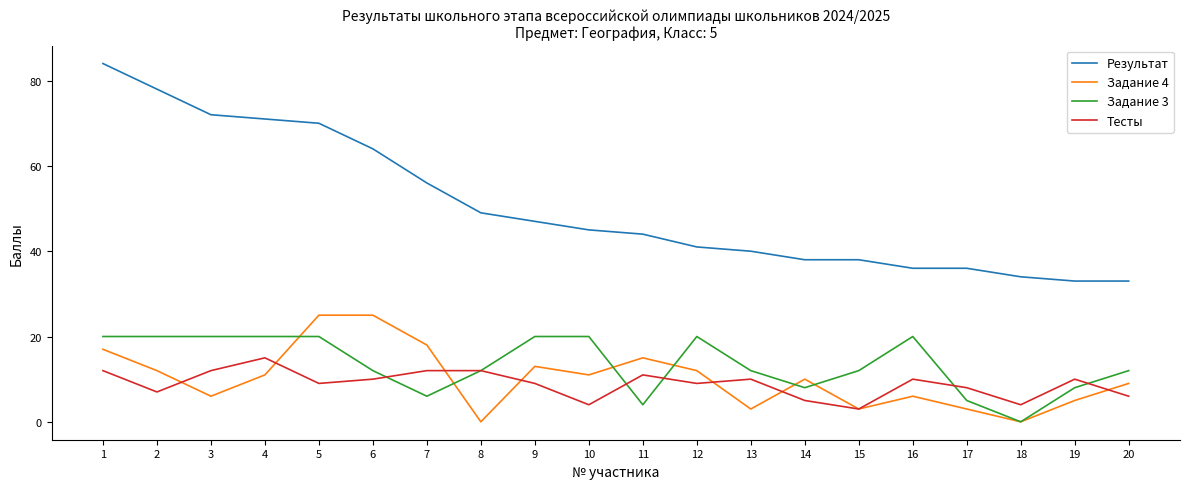

What is the sum of the Задание 3 values at 20 and 12?

32